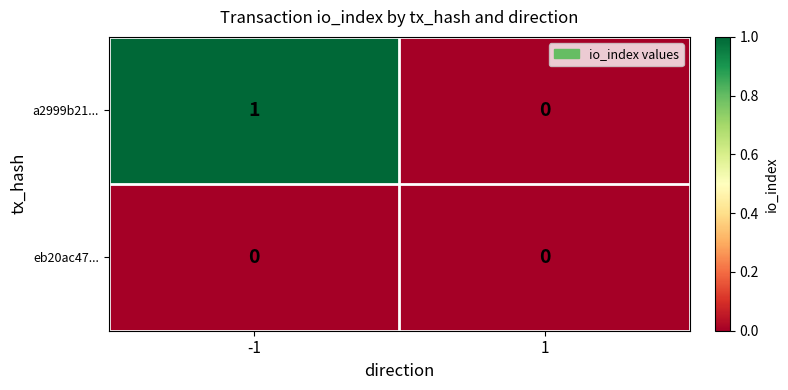

Rank the series by their maximum value, from lowest to highest.

eb20ac47..., a2999b21...